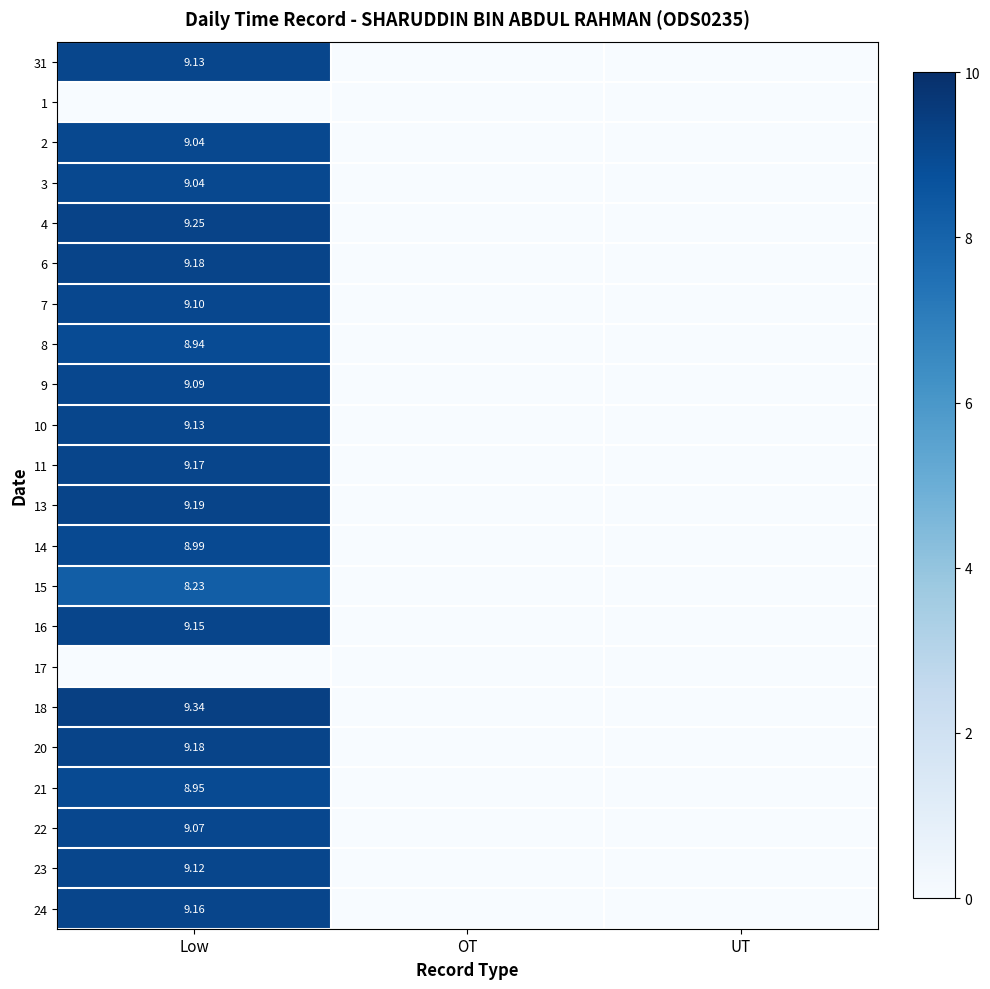

How many values in 9 are above zero?

1